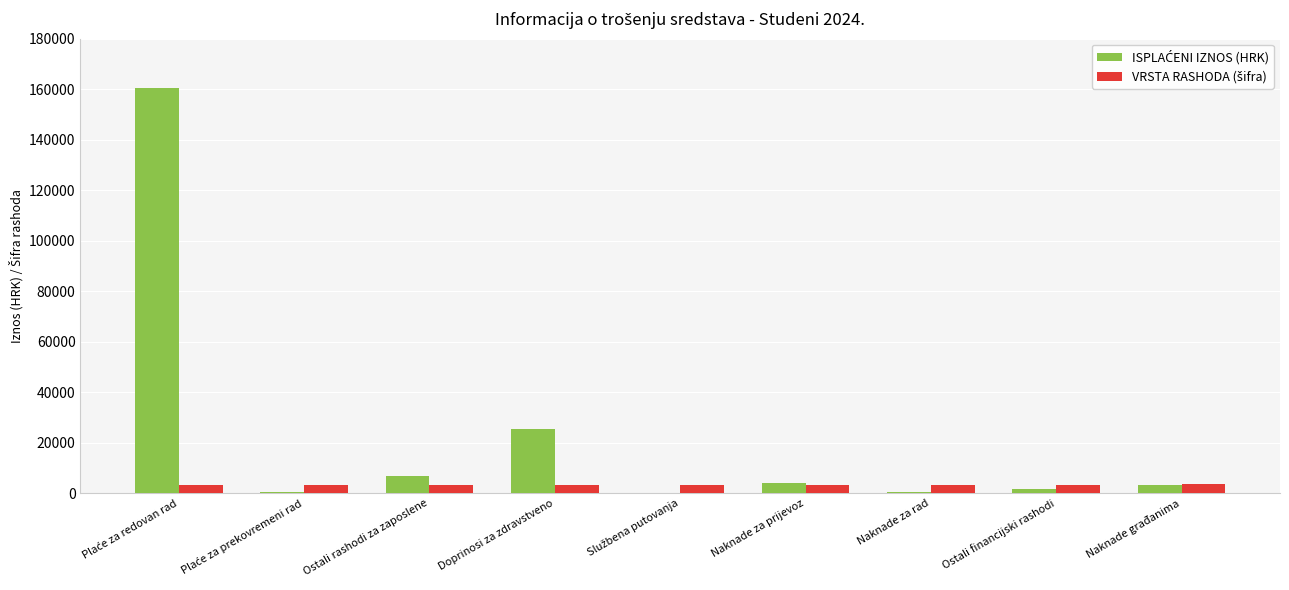

Which category has the highest value in the ISPLAĆENI IZNOS (HRK) series?

Plaće za redovan rad